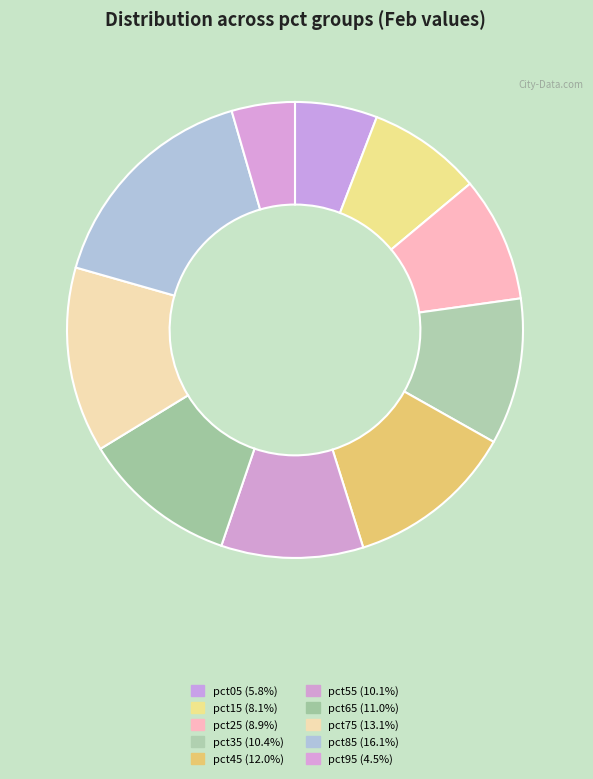

How many slices are in this pie chart?

10